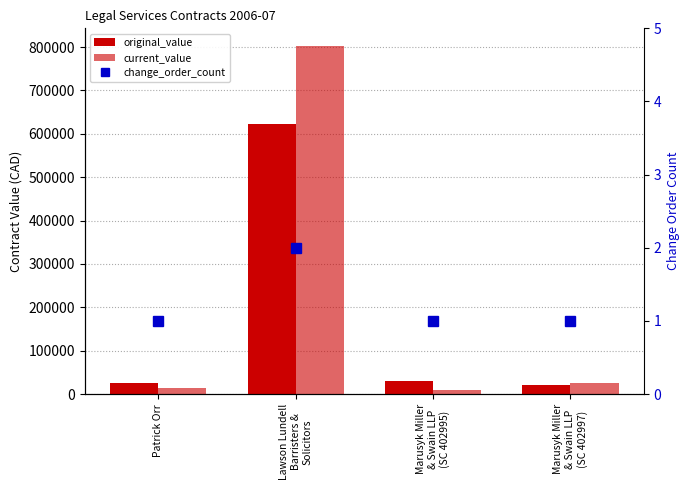

List the series in order of their peak value, highest first.

current_value, original_value, change_order_count